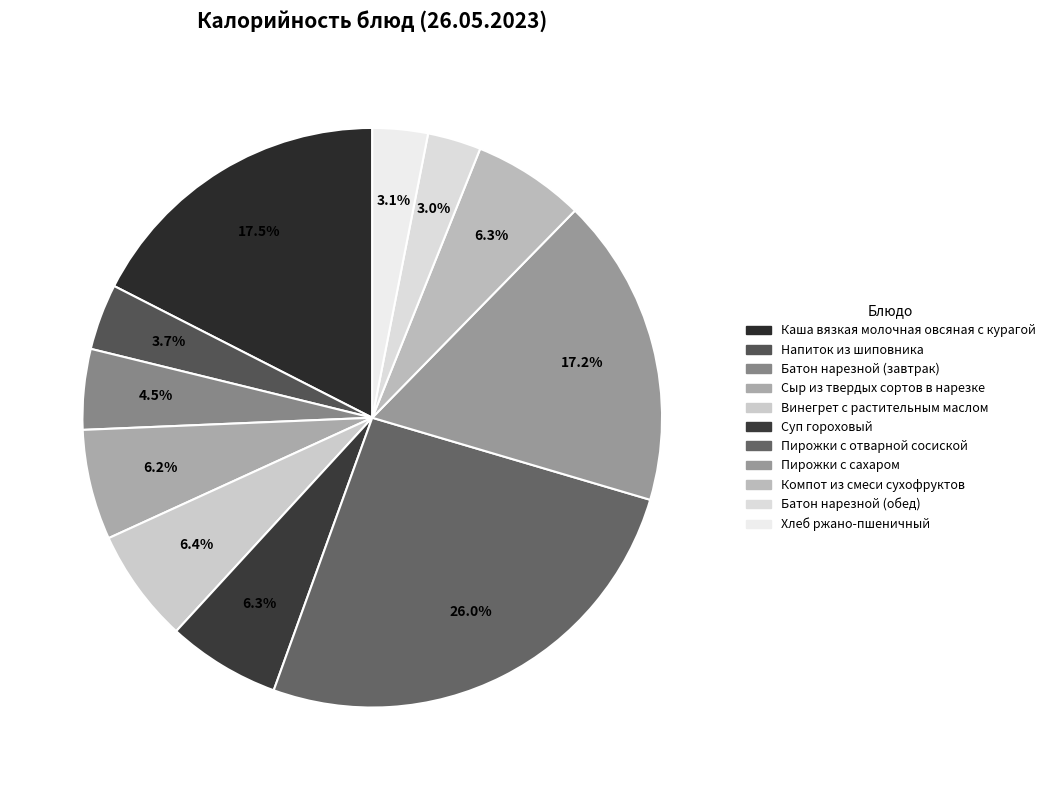

Count the number of slices in the pie.

11